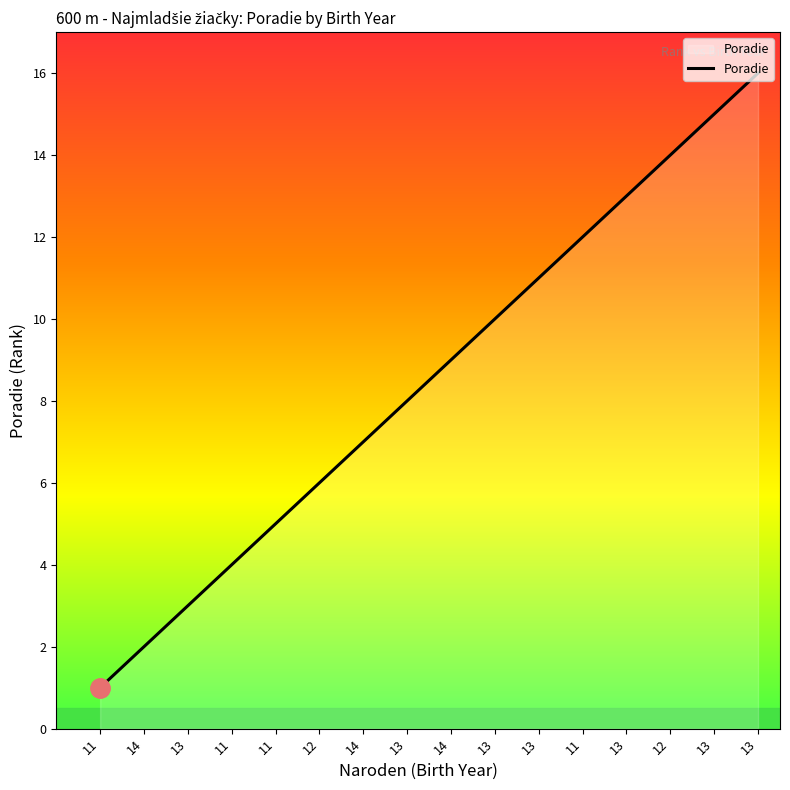

List the labels in order of value, largest first.

13, 13, 12, 13, 11, 13, 13, 14, 13, 14, 12, 11, 11, 13, 14, 11